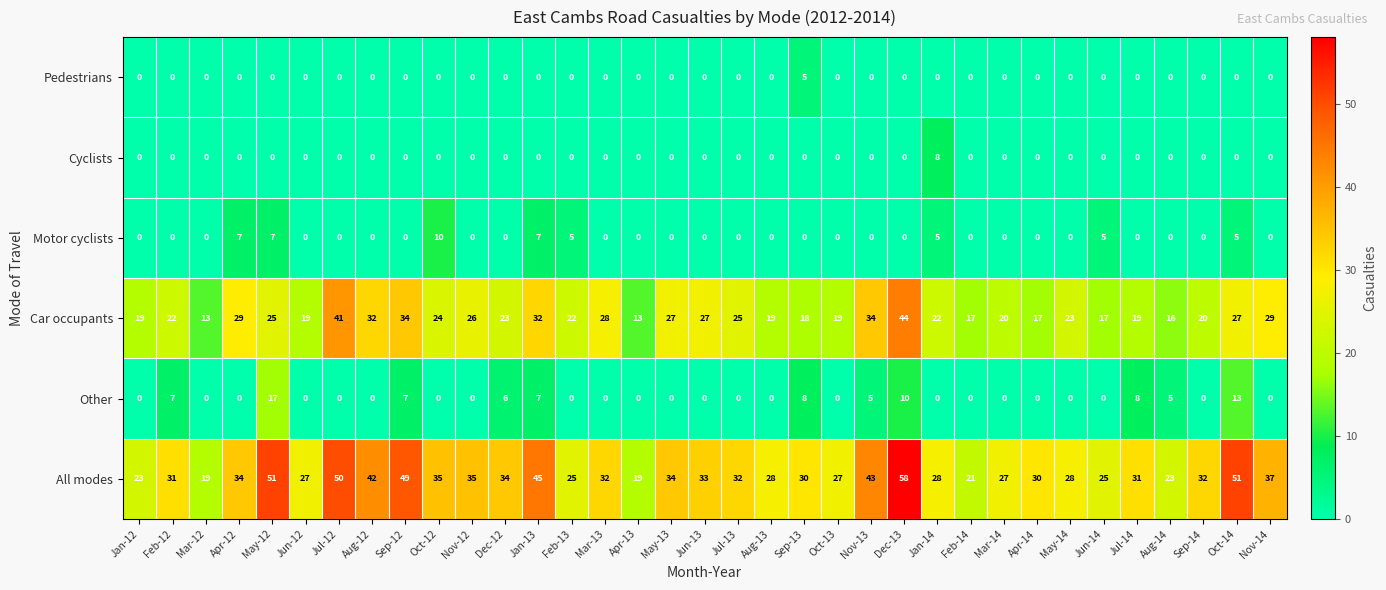

What is the difference between the highest and lowest values at Sep-14?

32